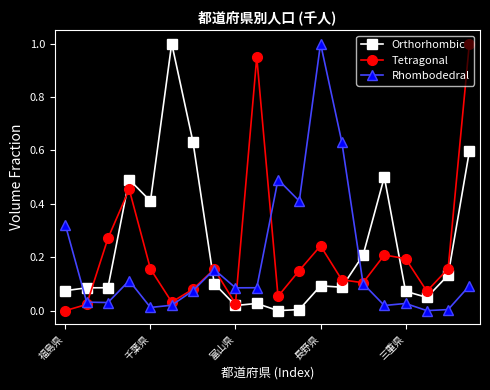

How many interior local peaks does the Tetragonal series have?

5